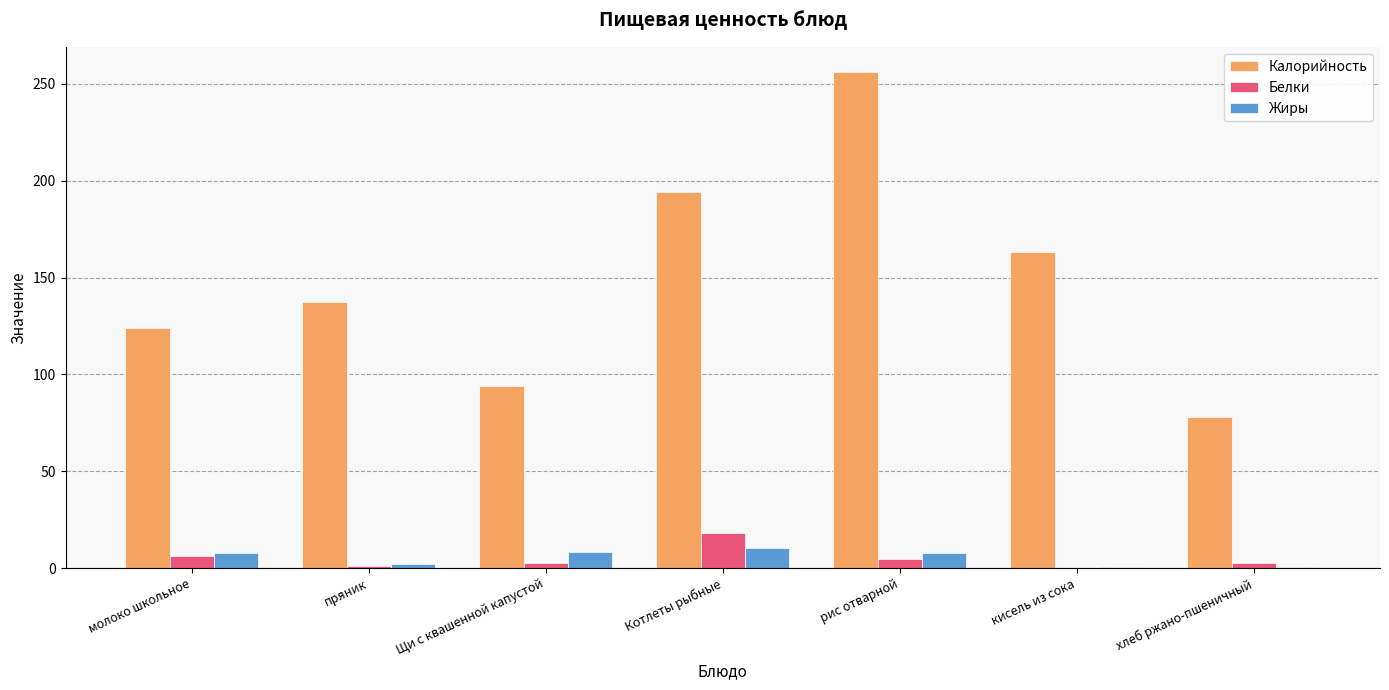

Are the bars horizontal?

No